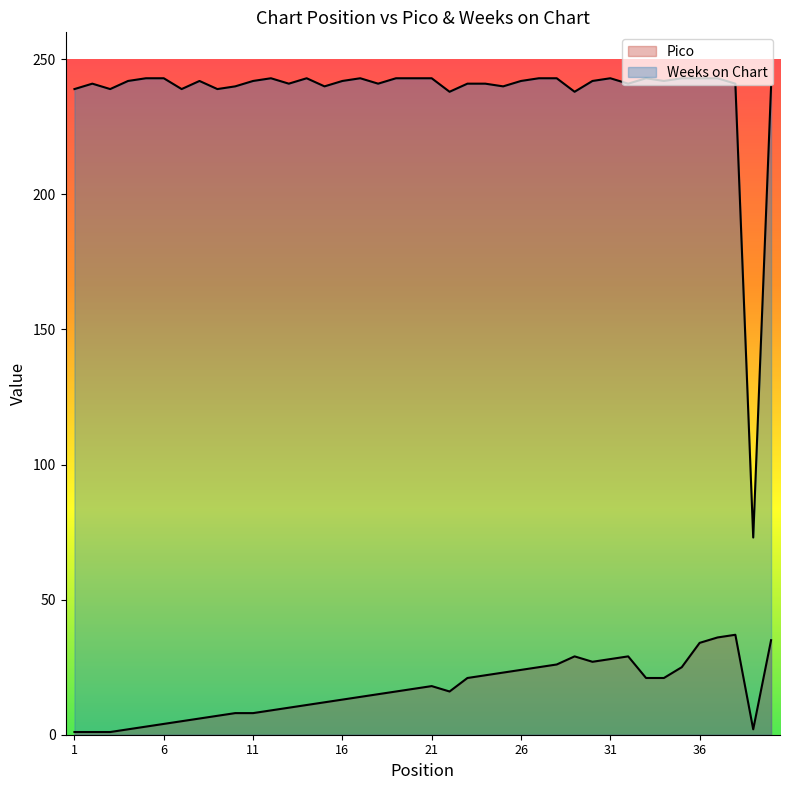

At which category is the sum across all series the highest?

37